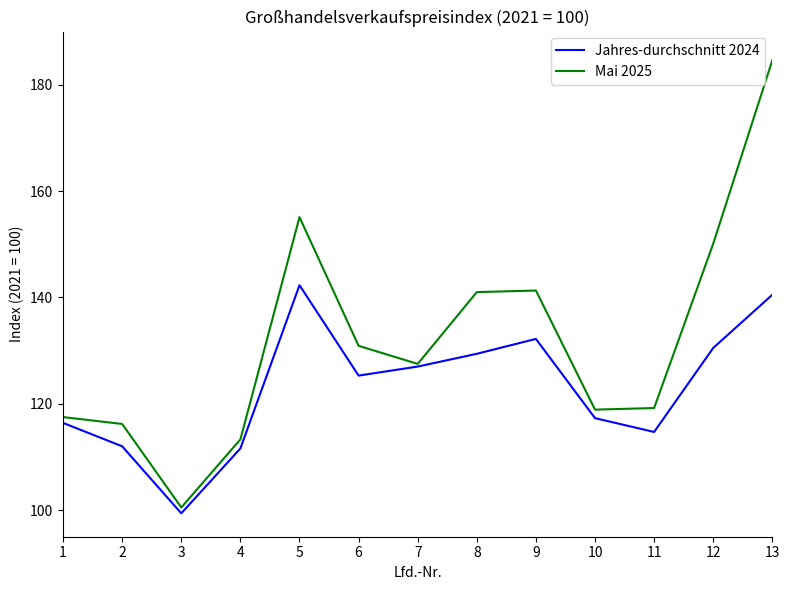

Which category has the lowest value in the Mai 2025 series?

3